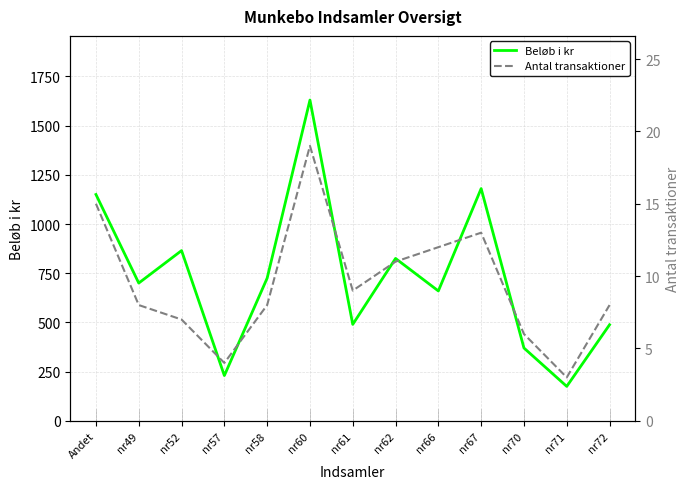

Reading left to right, extract all data points from this chart.

Beløb i kr: 1150	700	865	230	725	1630	490	825	660	1180	370	175	488
Antal transaktioner: 15	8	7	4	8	19	9	11	12	13	6	3	8